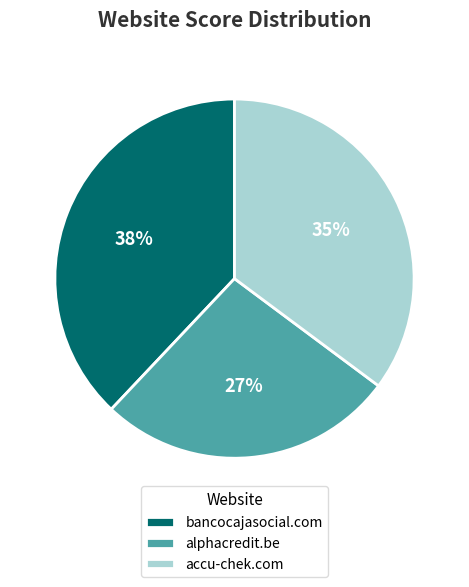

Approximately how many times larger is the value at alphacredit.be compared to accu-chek.com?

0.8